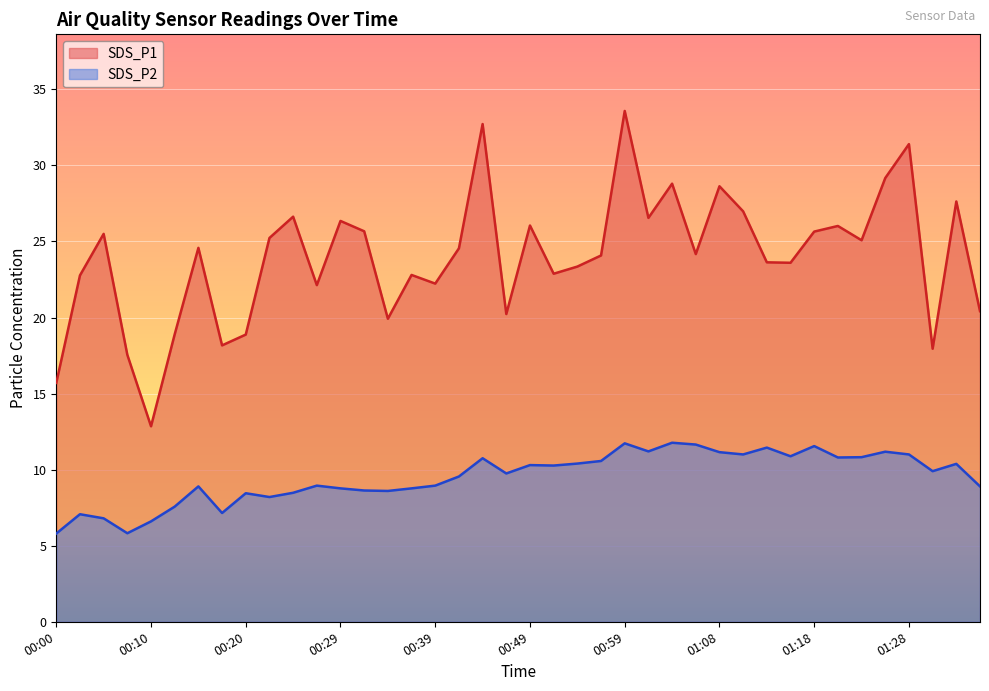

In SDS_P1, how many points are higher than both neighbors (excluding endpoints)?

13